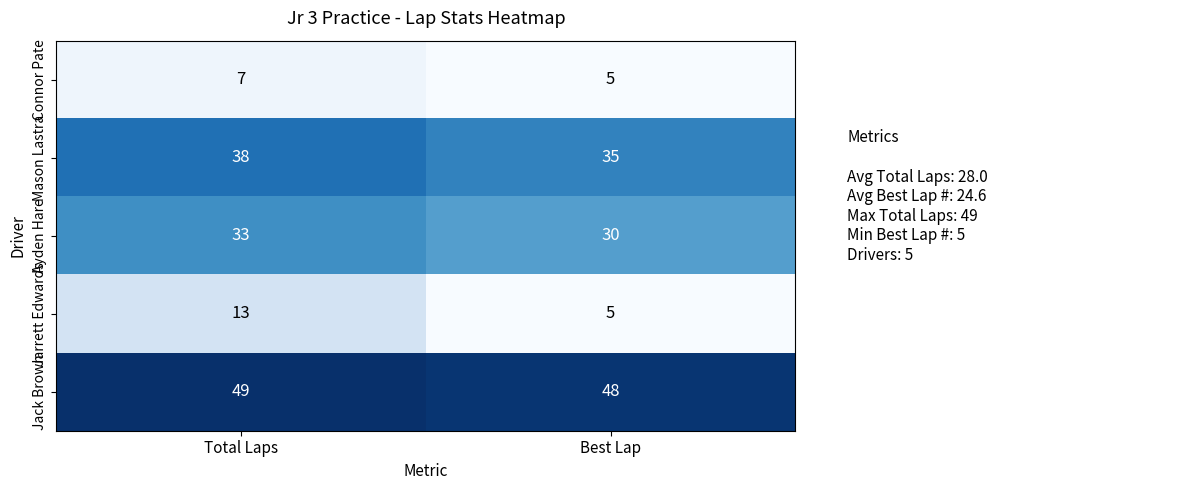

Which label corresponds to the largest value in the chart?

Total Laps